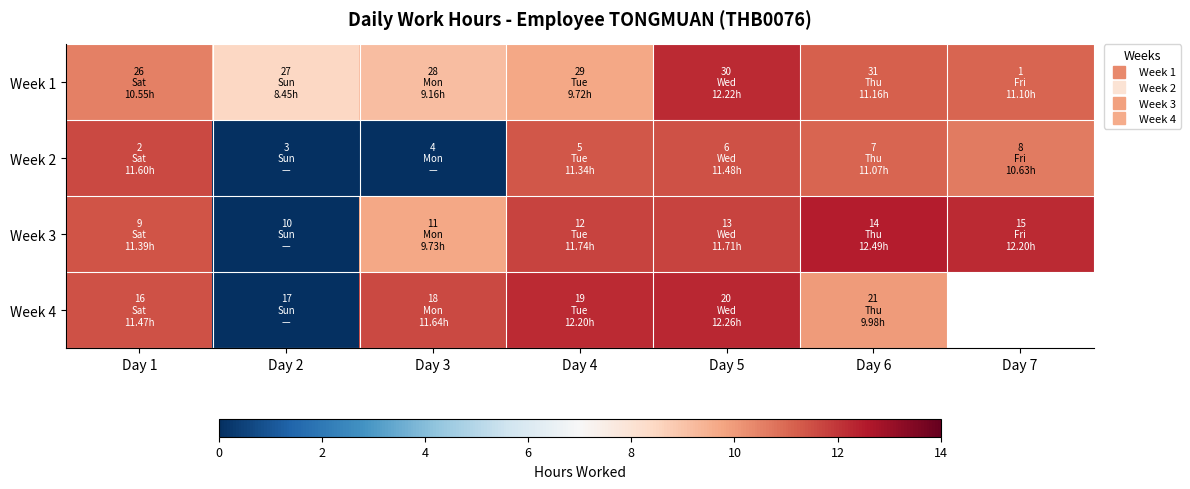

Which label corresponds to the largest value in the chart?

Day 6